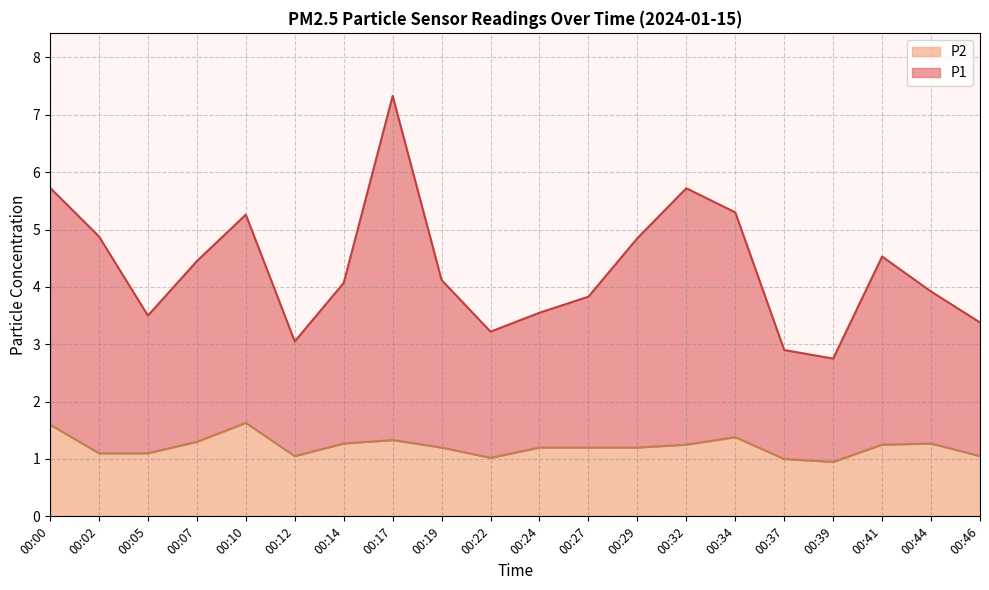

How many lines are shown in the chart?

2